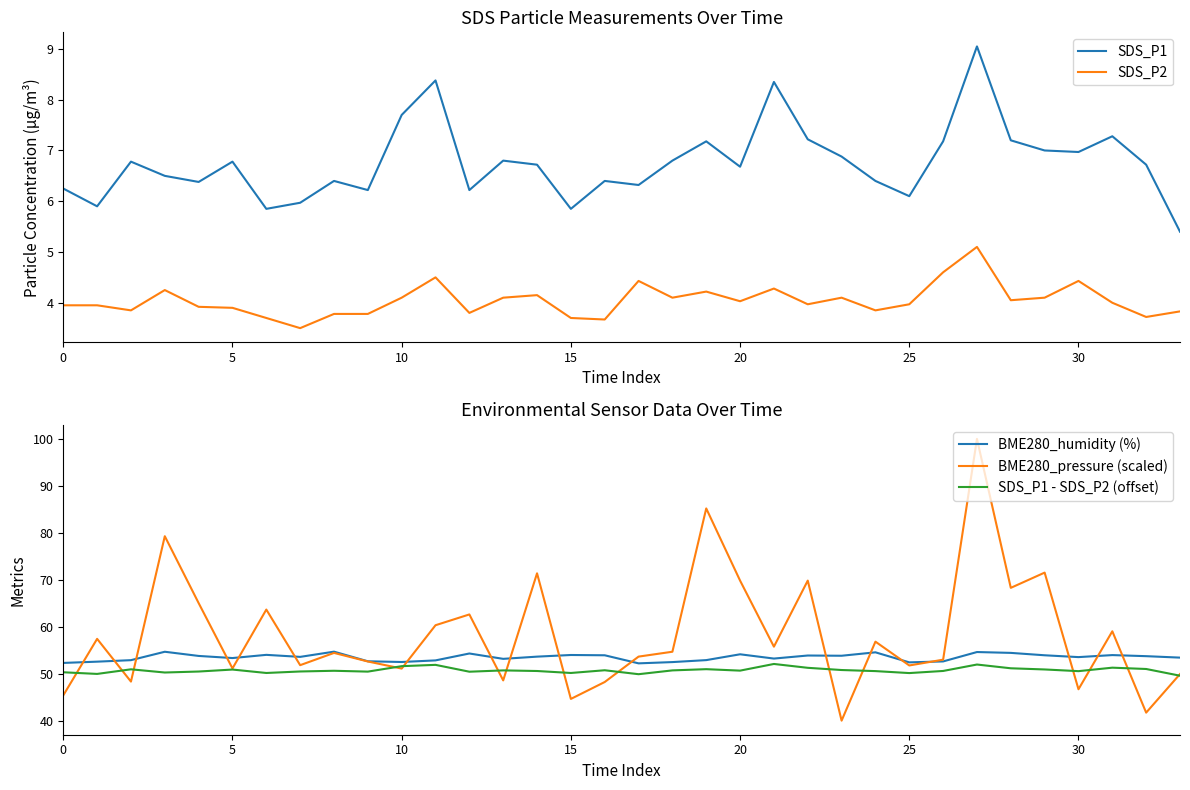

How many categories are shown in the chart?

34